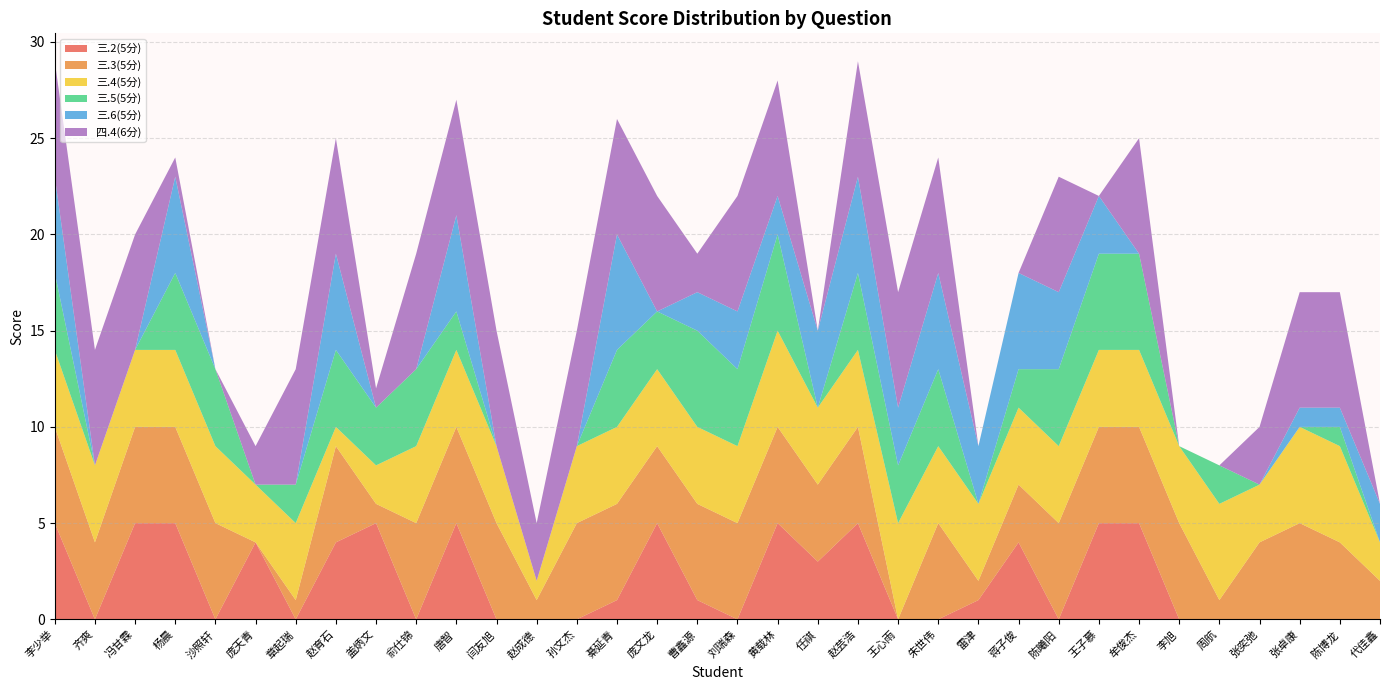

Reading right to left, what are all the values shown in this chart?

三.2(5分): 0	0	0	0	0	0	5	5	0	4	1	0	0	5	3	5	0	1	5	1	0	0	0	5	0	5	4	0	4	0	5	5	0	5
三.3(5分): 2	4	5	4	1	5	5	5	5	3	1	5	0	5	4	5	5	5	4	5	5	1	5	5	5	1	5	1	0	5	5	5	4	5
三.4(5分): 2	5	5	3	5	4	4	4	4	4	4	4	5	4	4	5	4	4	4	4	4	1	4	4	4	2	1	4	3	4	4	4	4	4
三.5(5分): 0	1	0	0	2	0	5	5	4	2	0	4	3	4	0	5	4	5	3	4	0	0	0	2	4	3	4	2	0	4	4	0	0	4
三.6(5分): 2	1	1	0	0	0	0	3	4	5	3	5	3	5	4	2	3	2	0	6	0	0	0	5	0	0	5	0	0	0	5	0	0	5
四.4(6分): 0	6	6	3	0	0	6	0	6	0	0	6	6	6	0	6	6	2	6	6	6	3	6	6	6	1	6	6	2	0	1	6	6	6